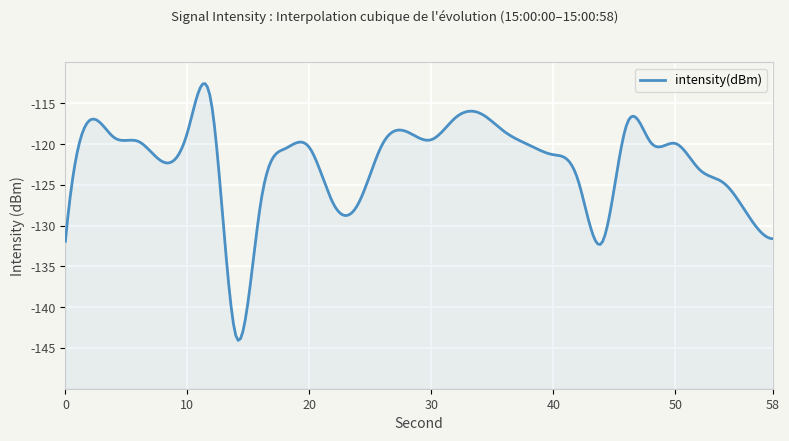

What is the sum of the values at 0 and 58?

-263.5